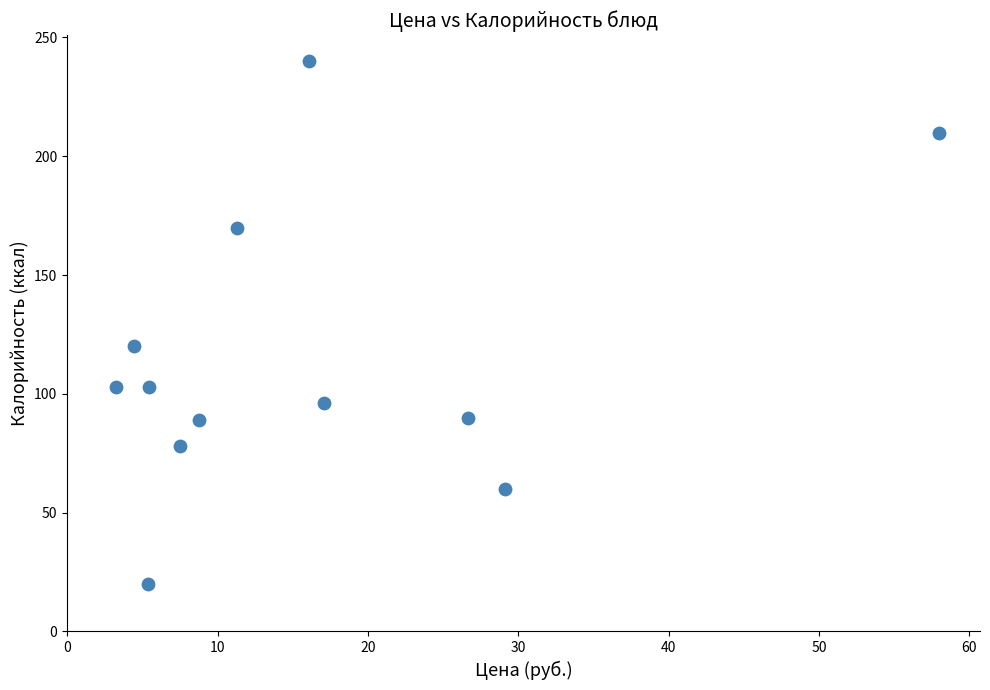

What is the range of Y values (max minus min)?

220